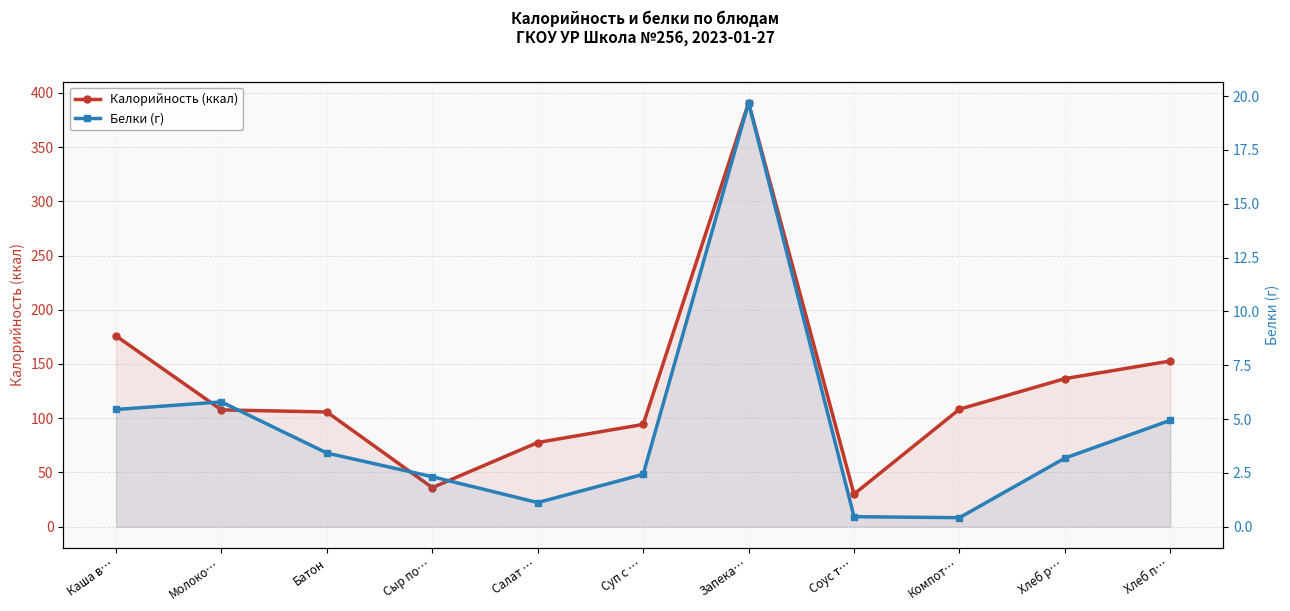

What is the maximum value shown in the chart?

390.9